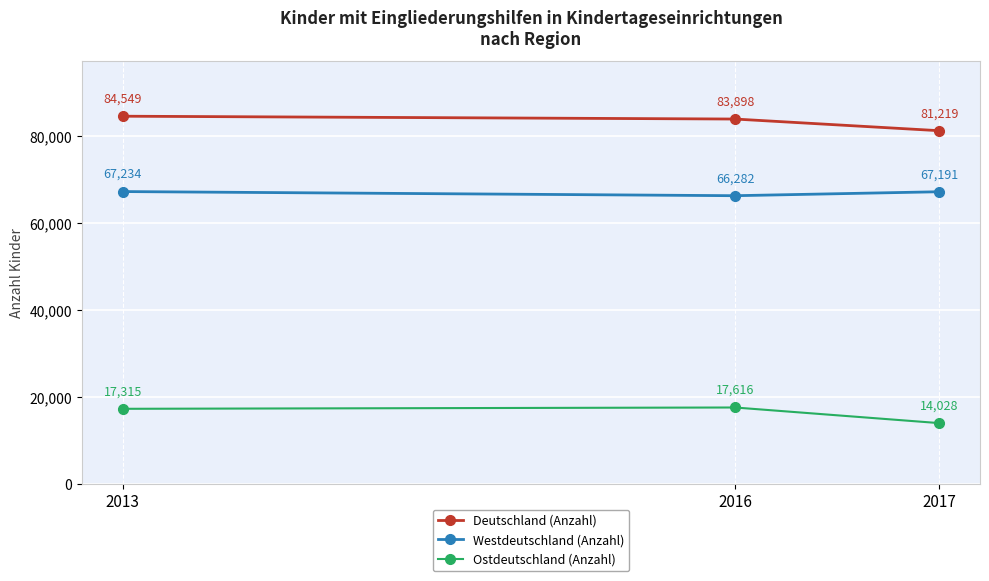

Reading right to left, what are all the values shown in this chart?

Deutschland (Anzahl): 81219	83898	84549
Westdeutschland (Anzahl): 67191	66282	67234
Ostdeutschland (Anzahl): 14028	17616	17315